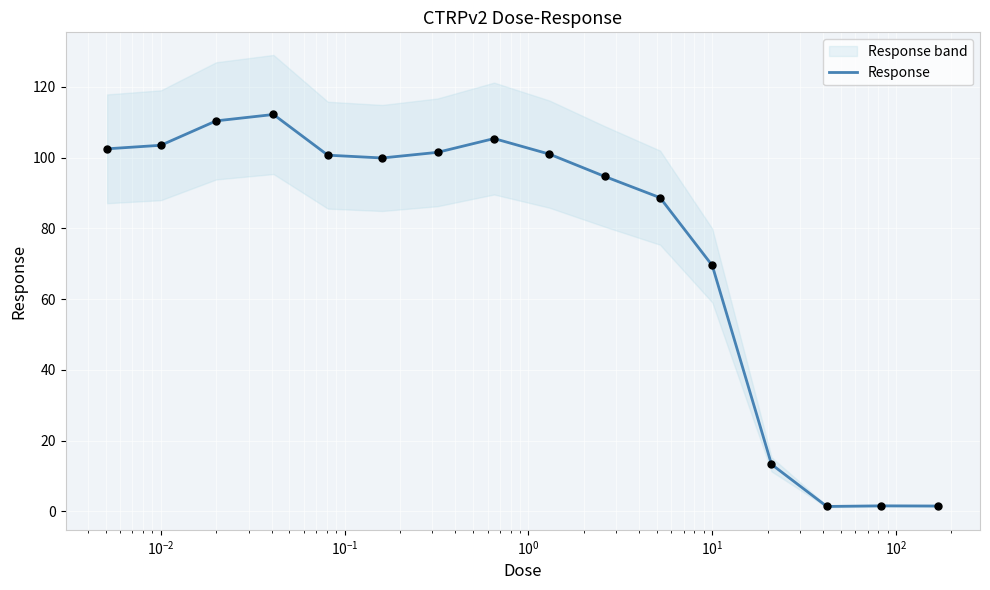

What is the maximum value for Response?

112.2